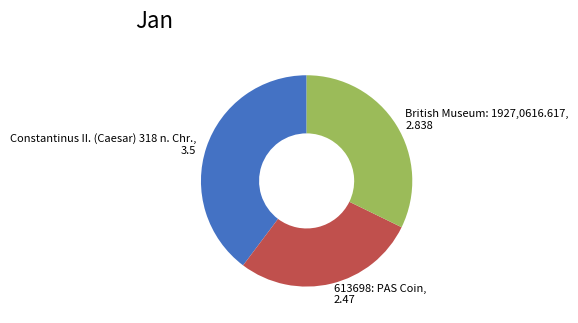

Approximately how many times larger is the value at British Museum: 1927,0616.617 compared to Constantinus II. (Caesar) 318 n. Chr.?

0.8